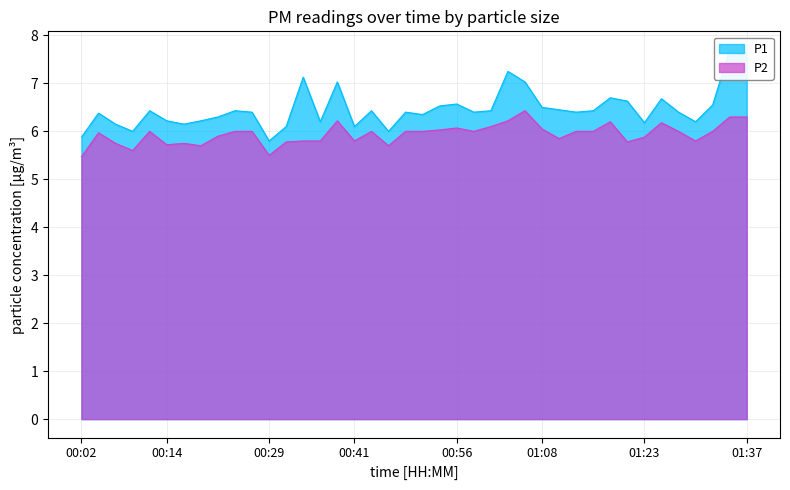

Is the value of P2 at 00:31 greater than the value of P1 at 01:35?

No